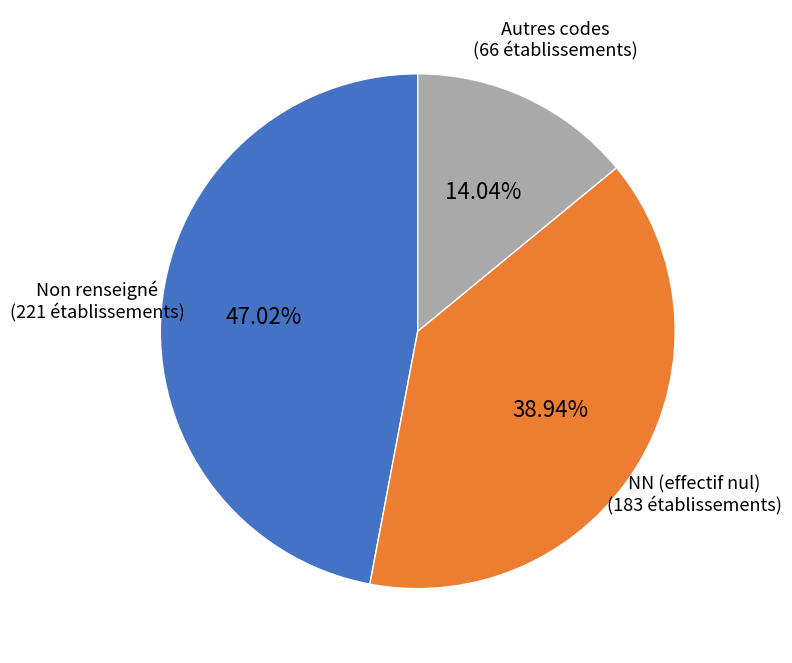

Is the sum of Autres codes and NN (effectif nul) greater than half?

Yes